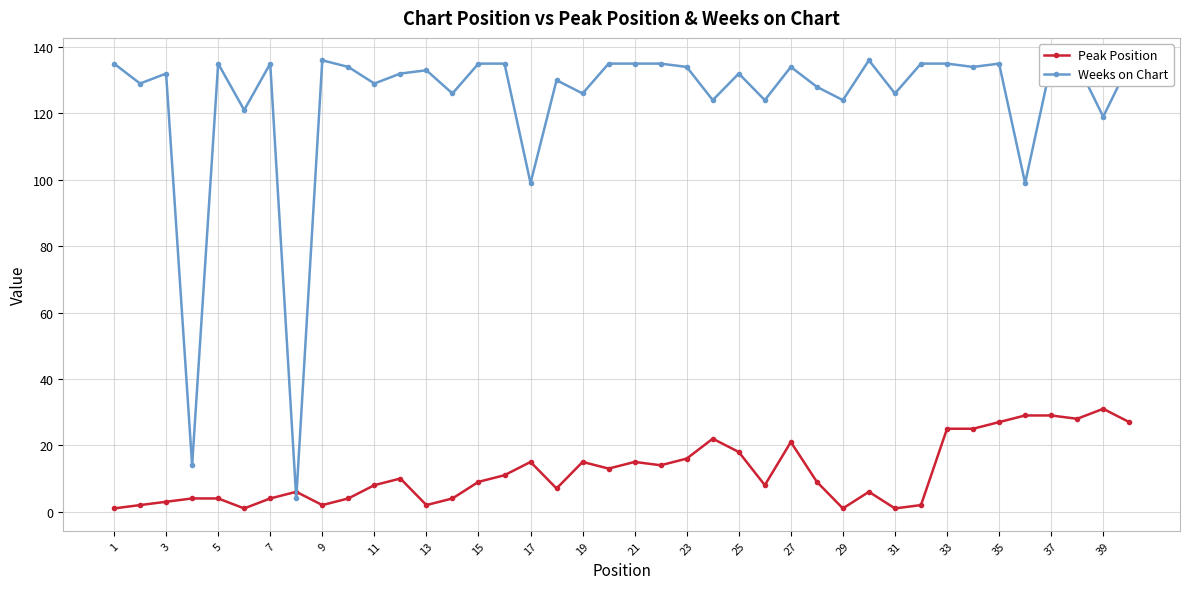

True or false: Peak Position and Weeks on Chart intersect in this chart.

True